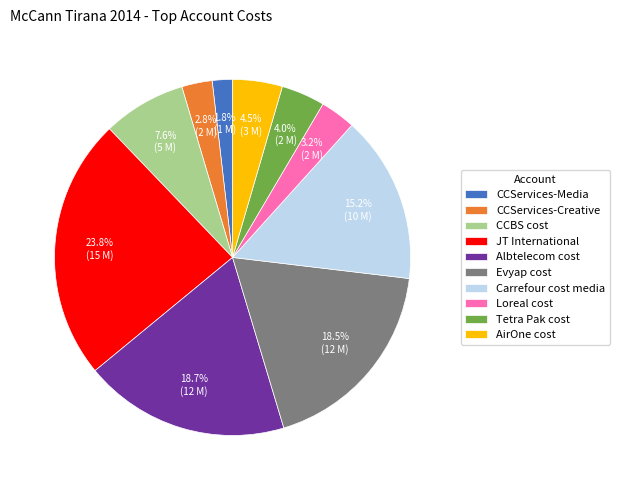

To the nearest percent, what is the combined percentage of Albtelecom cost and CCServices-Creative?

21%